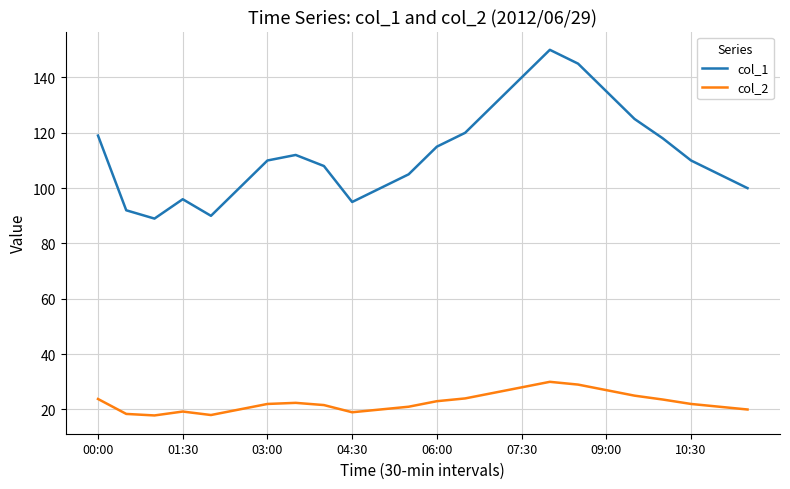

What is the sum of all col_1 values?

2709.0